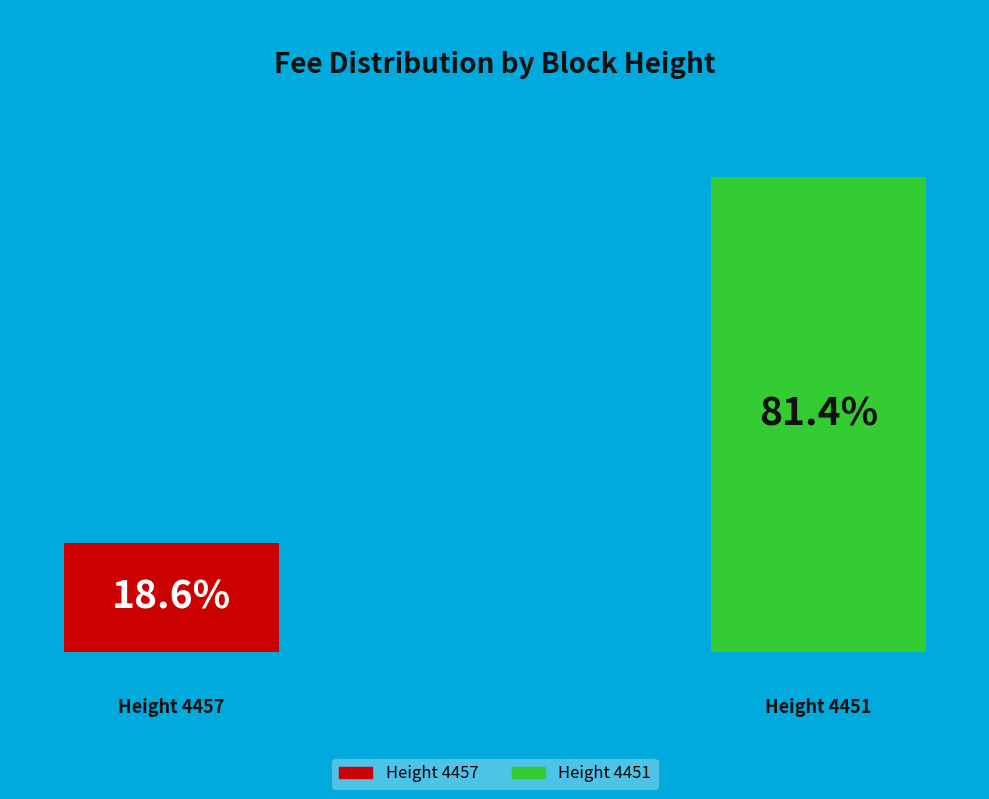

Which slice is the largest?

4451